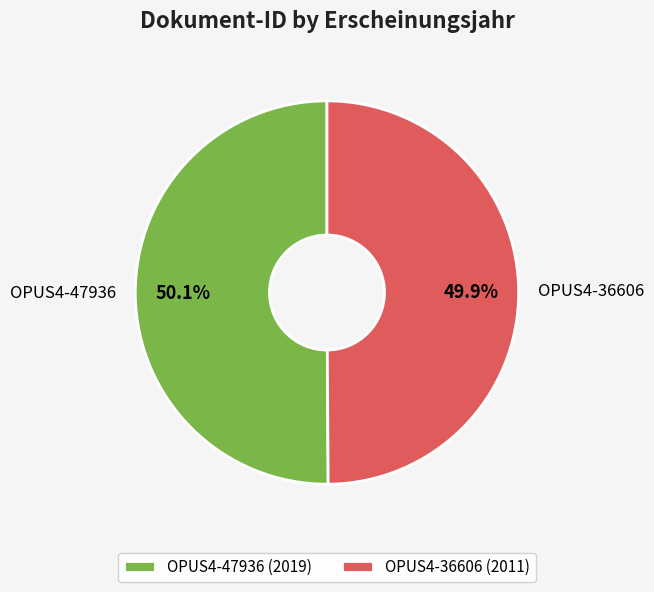

To the nearest percent, what percentage of the pie is OPUS4-36606?

50%